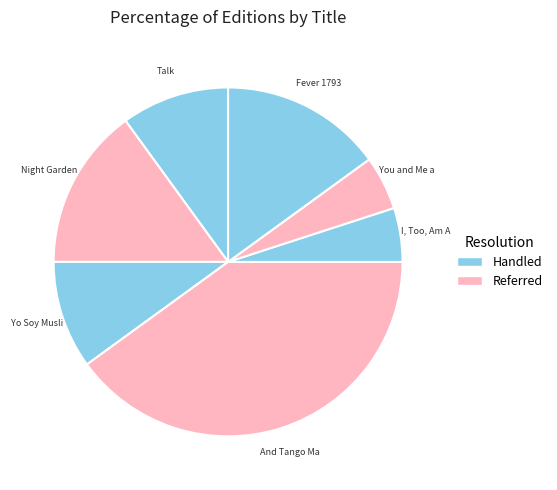

How many segments does this pie chart have?

7